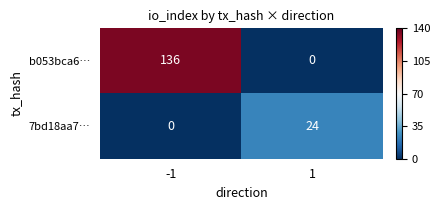

What is the difference between the maximum and minimum values in the b053bca6… series?

136